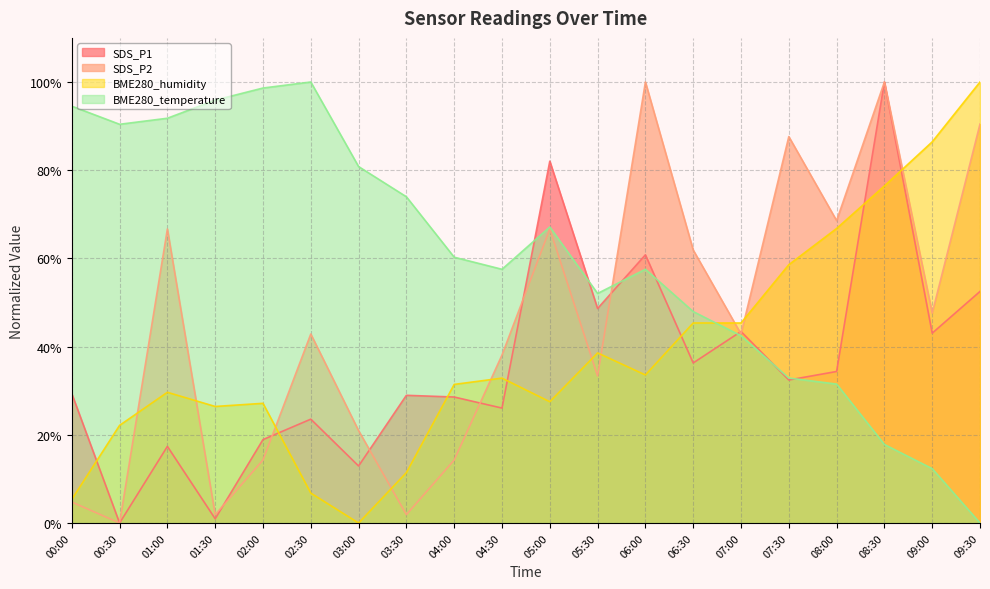

How many lines are shown in the chart?

4